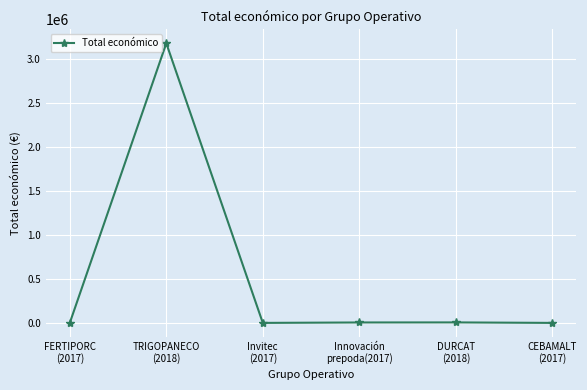

What is the value of the 1st point from the left?

5000